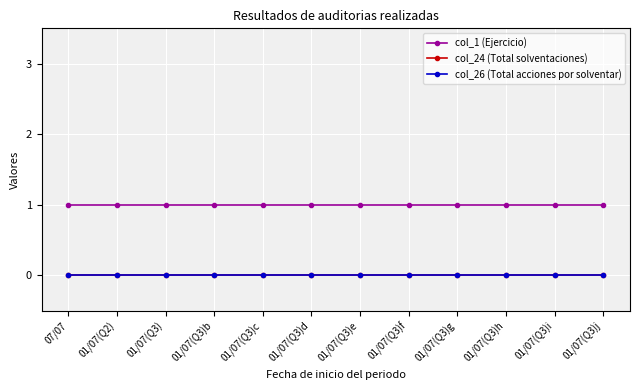

Is this an area chart (filled region under the line)?

No